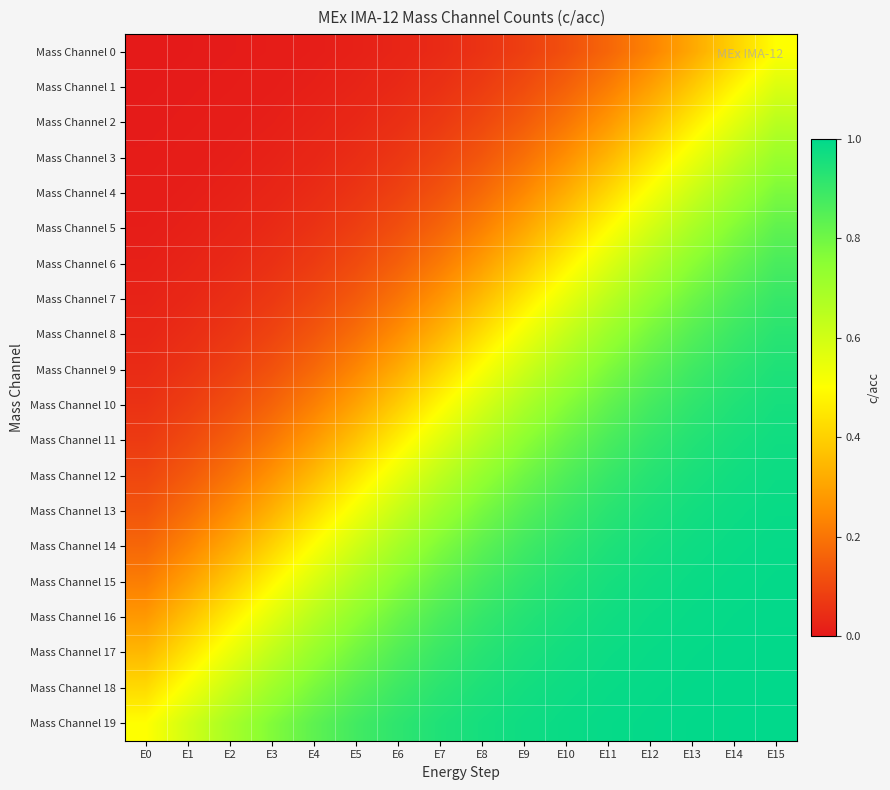

What is the spread (max minus min) of values at E12?

0.8